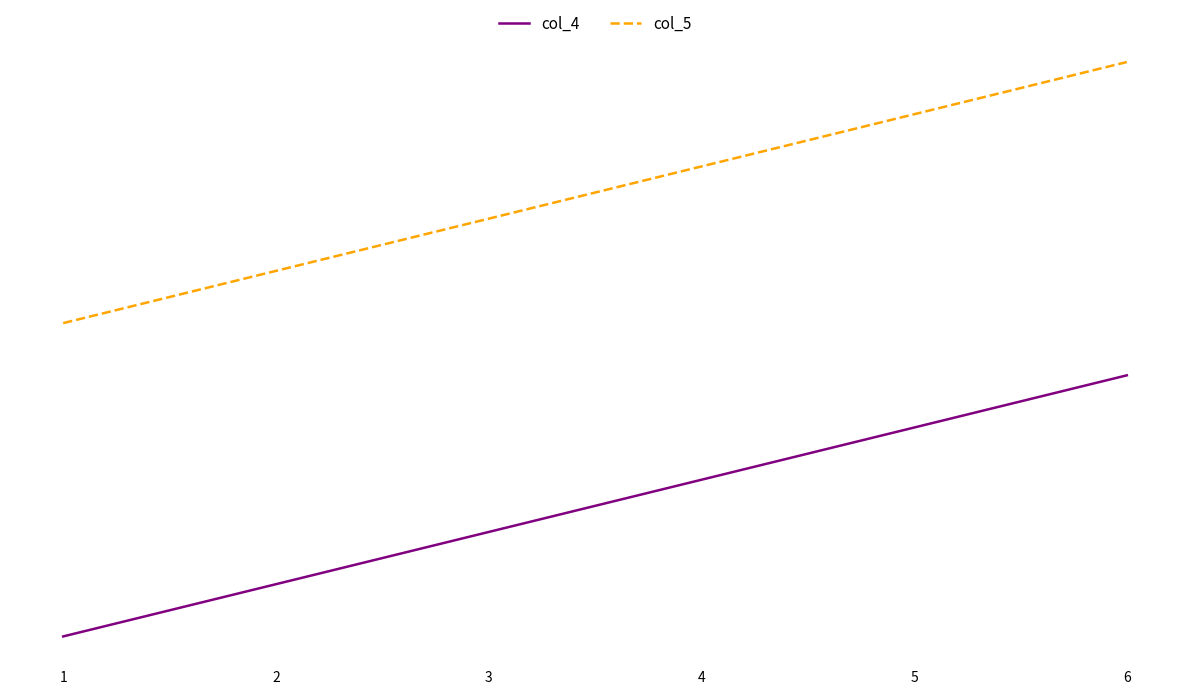

Does the chart have visible grid lines?

No